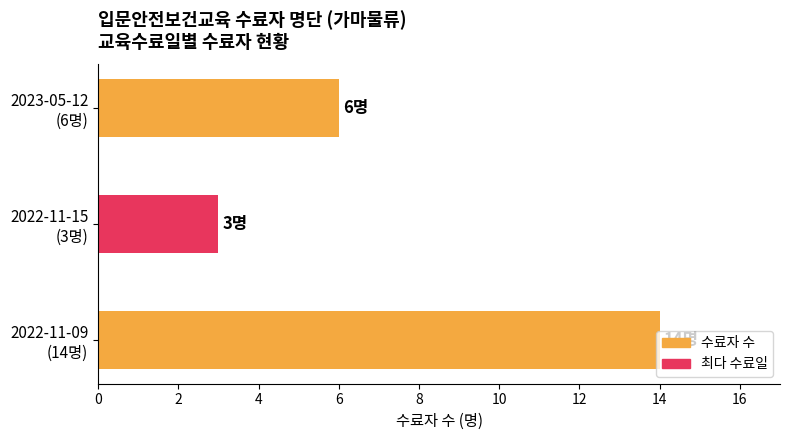

Count the number of categories in the chart.

3